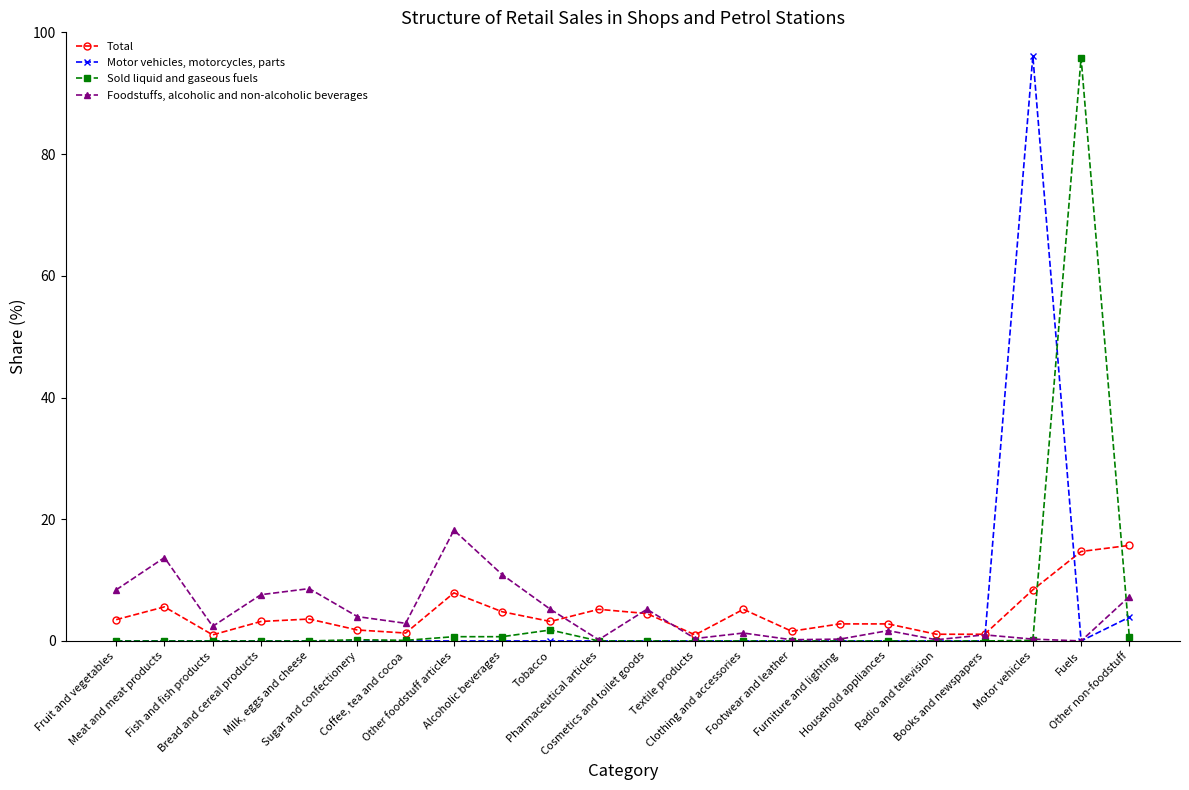

Does the chart have visible grid lines?

No